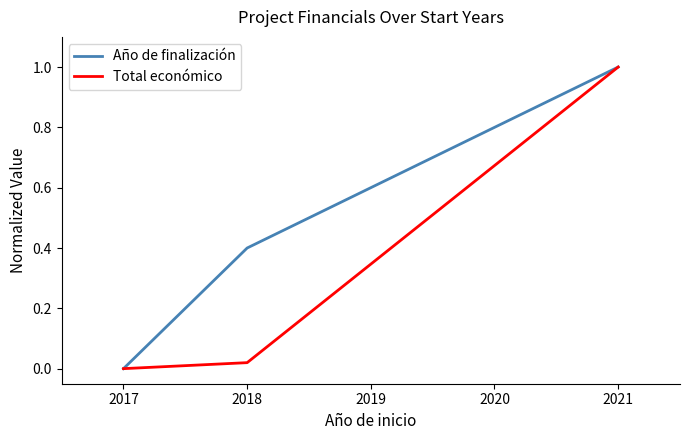

The Año de finalización series shows 1.6 at 2021. True or false?

False